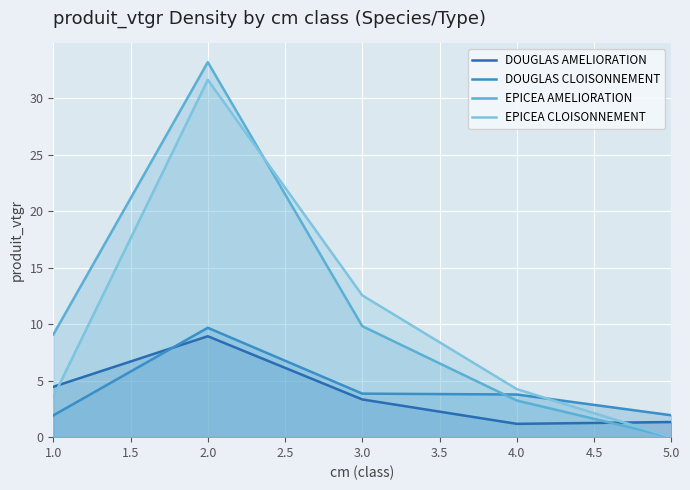

List the labels in order of EPICEA AMELIORATION value, smallest first.

5.0, 4.0, 1.0, 3.0, 2.0